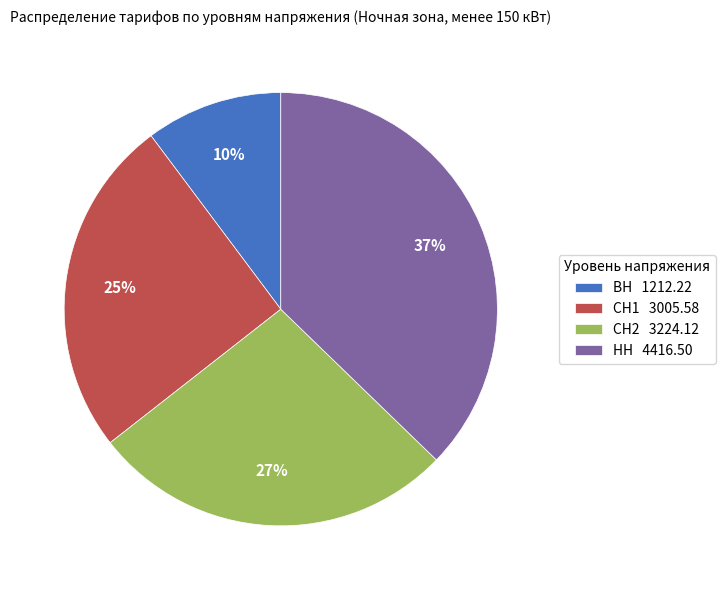

To the nearest percent, what percentage of the pie is НН?

37%